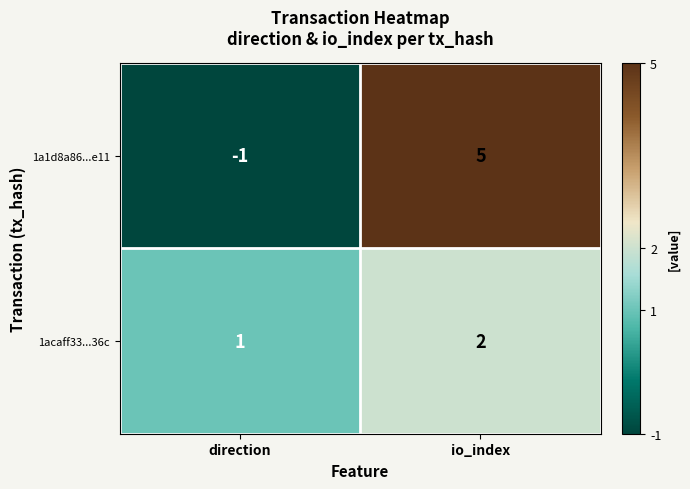

What is the highest value of the 1a1d8a86...e11 series?

5